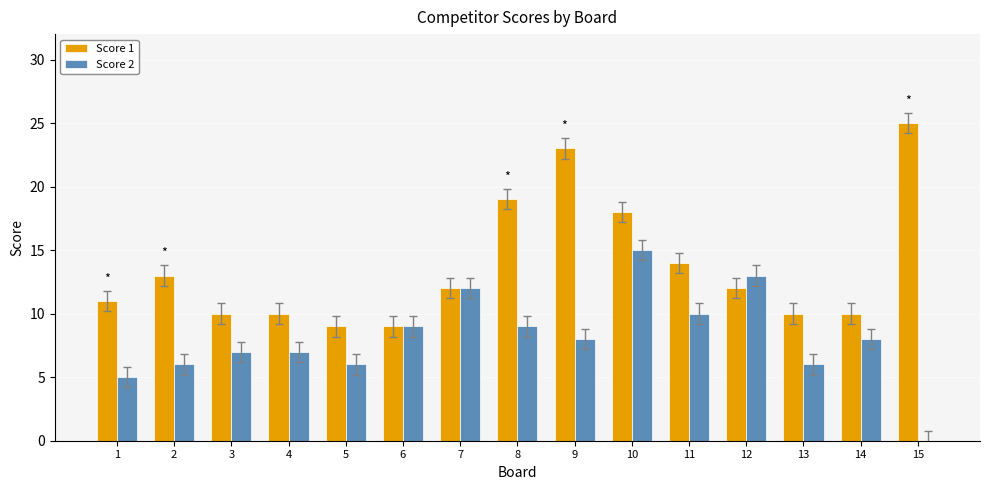

Where does the Score 2 series first go above 8?

6